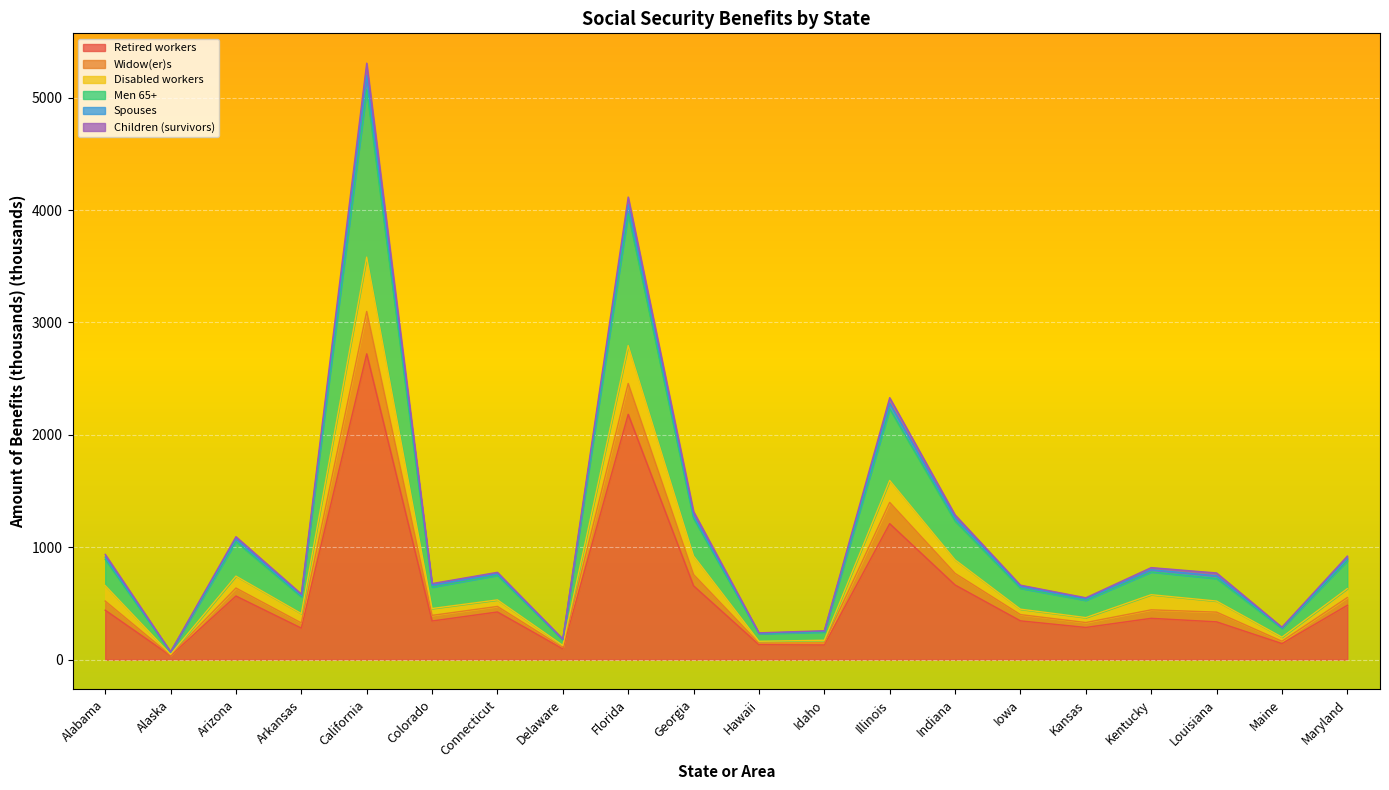

At which category is the sum across all series the highest?

California